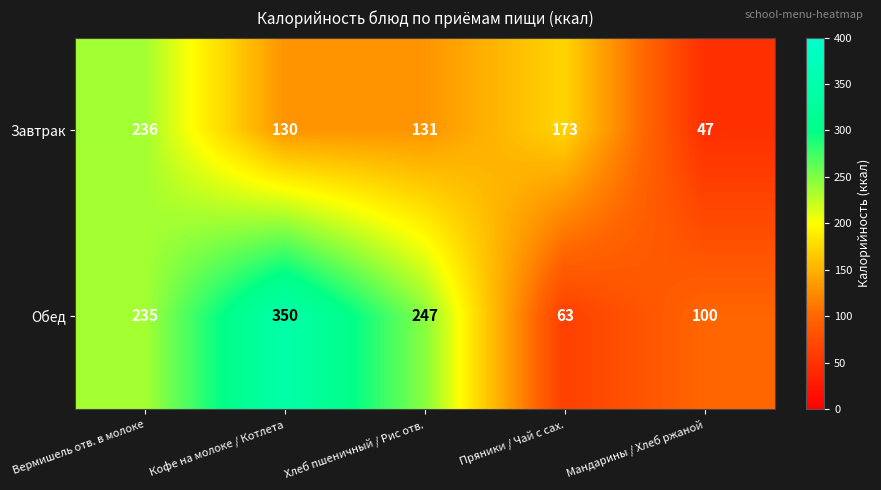

Which category has the lowest value in the Завтрак series?

Мандарины / Хлеб ржаной